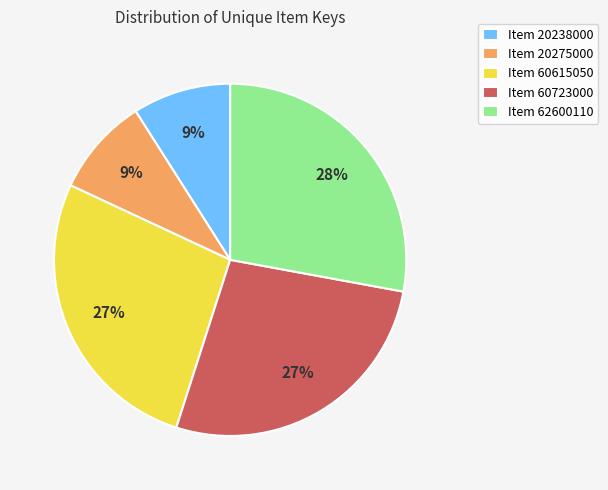

Which has a higher value, Item 60615050 or Item 62600110?

Item 62600110